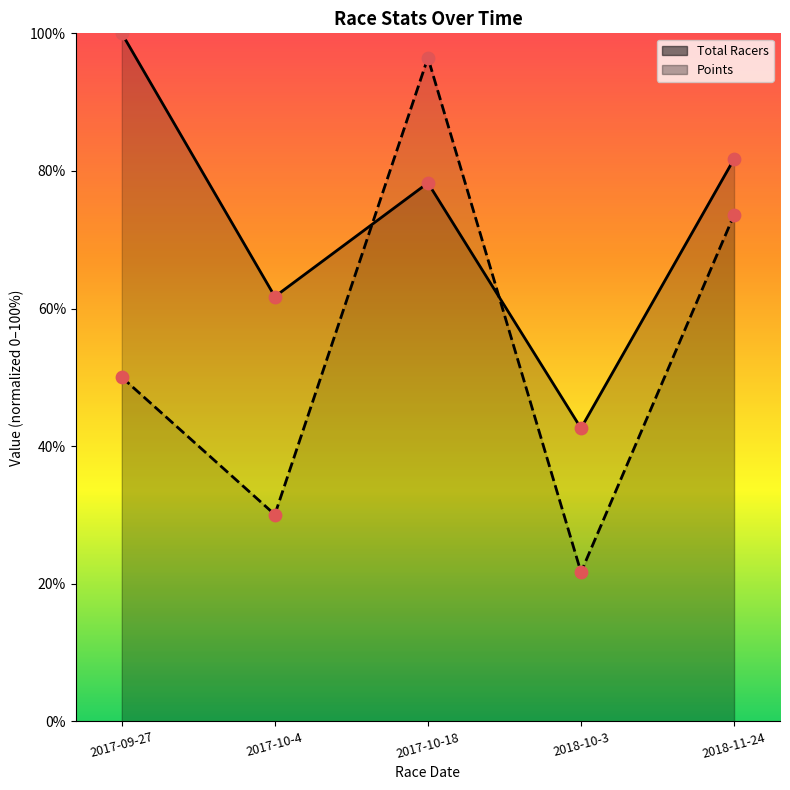

What is the total value across all series at 2017-09-27?

150.0